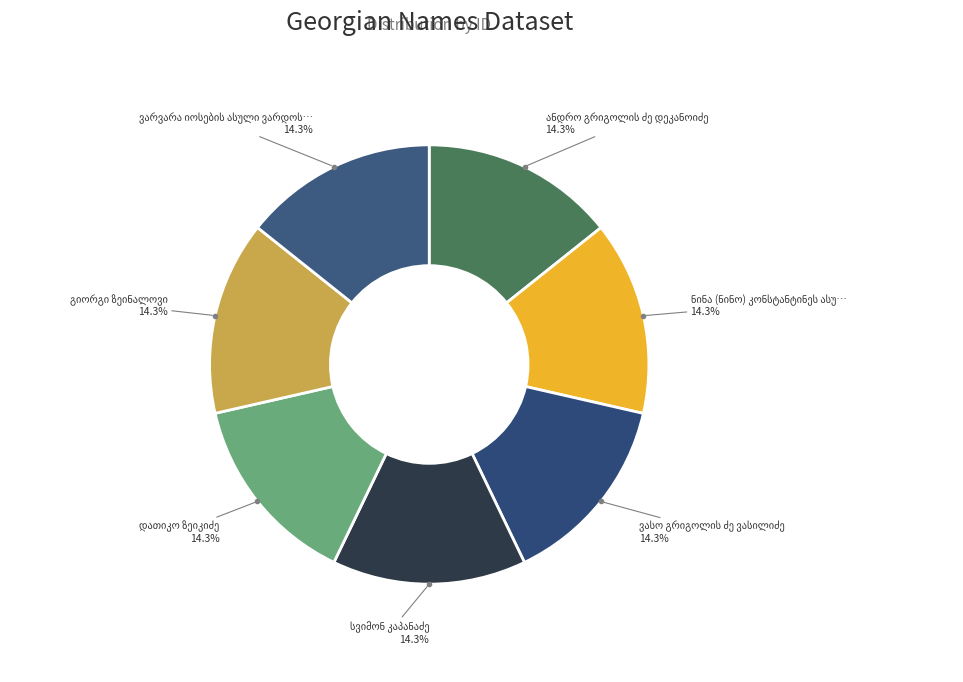

What is the ratio of the value at სვიმონ კაპანაძე to the value at ანდრო გრიგოლის ძე დეკანოიძე?

1.0